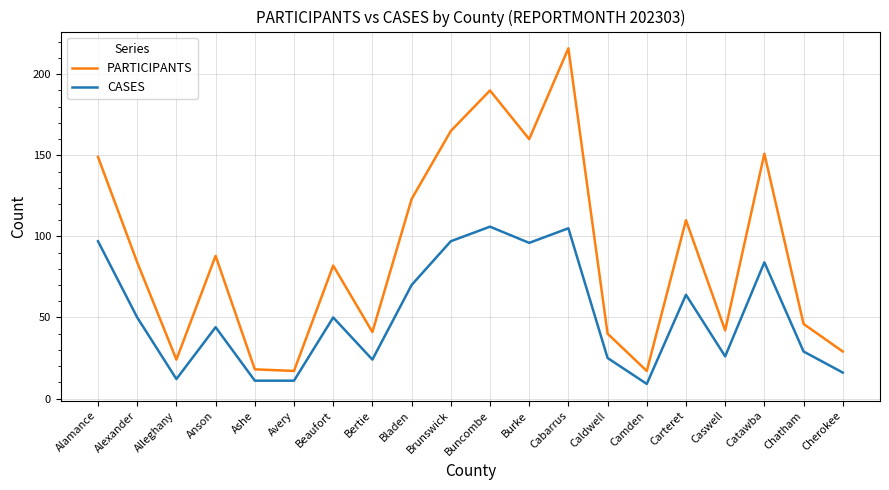

Reading left to right, transcribe all the data shown in this chart.

PARTICIPANTS: 149	84	24	88	18	17	82	41	123	165	190	160	216	40	17	110	42	151	46	29
CASES: 97	50	12	44	11	11	50	24	70	97	106	96	105	25	9	64	26	84	29	16